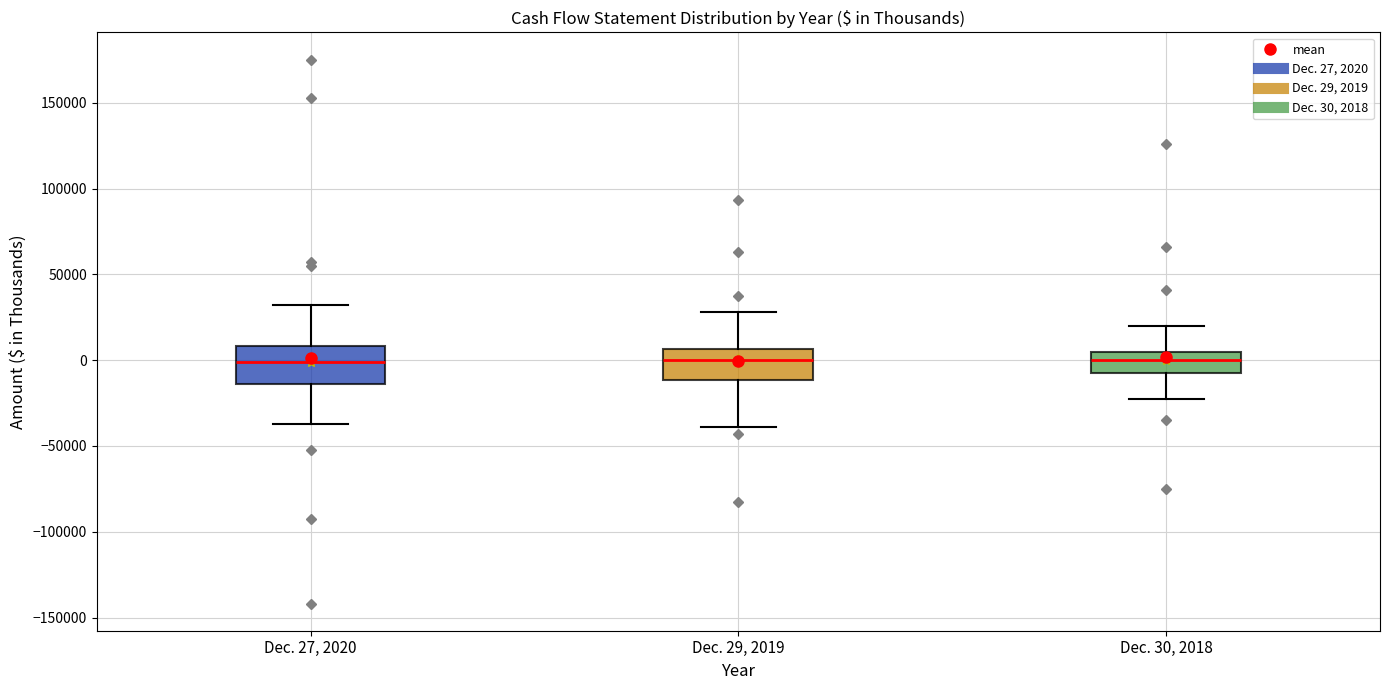

Where is the upper edge of the box for Dec. 29, 2019 on the y-axis? The values are not printed on the chart, so give them approximately, as read against the axis.

5000